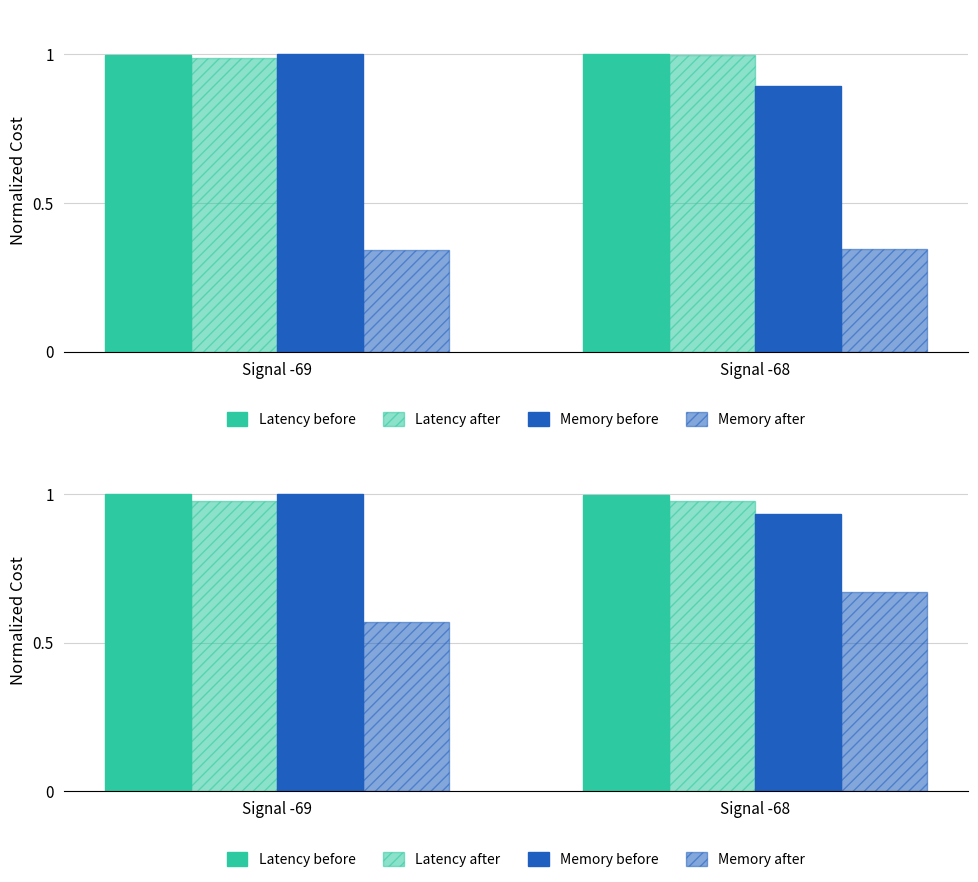

Which series has the largest total across all categories?

Latency before